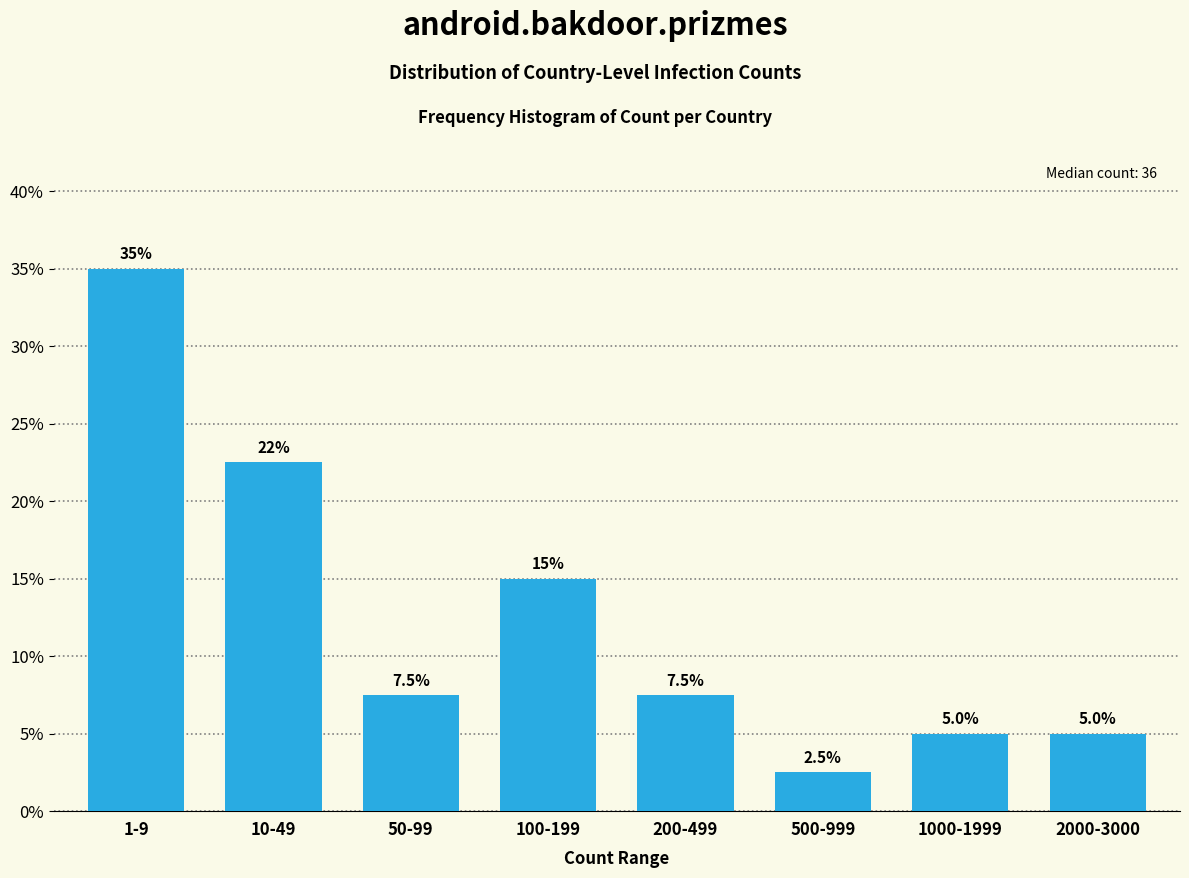

Reading left to right, extract all data points from this chart.

1-9=35.0	10-49=22.5	50-99=7.5	100-199=15.0	200-499=7.5	500-999=2.5	1000-1999=5.0	2000-3000=5.0